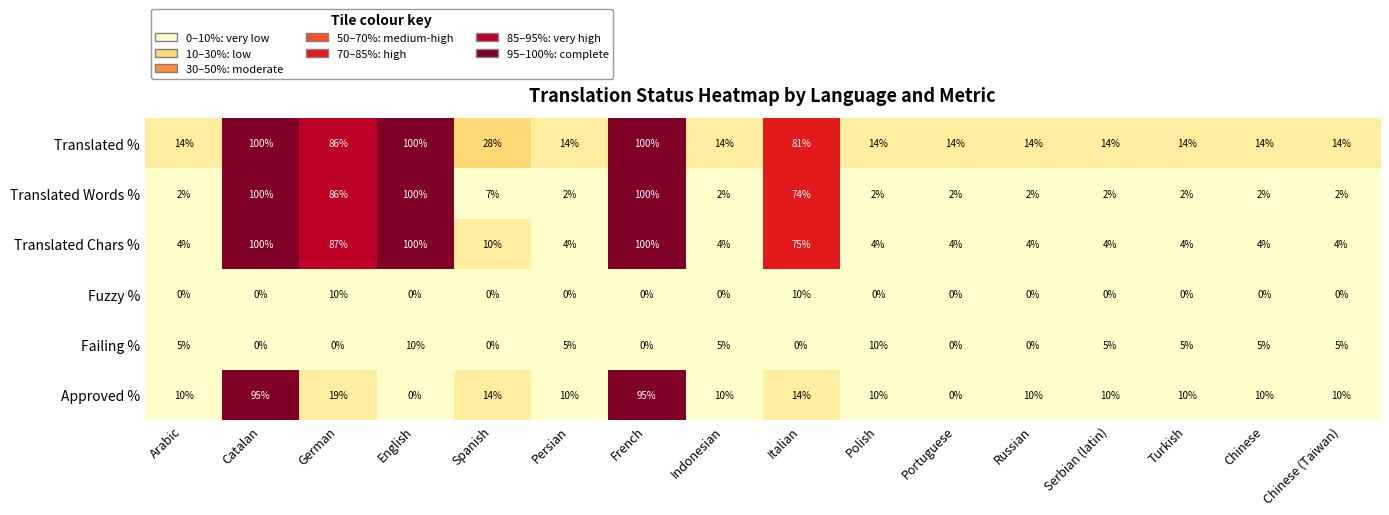

True or false: Translated Words % has a value of 1 at Portuguese.

False